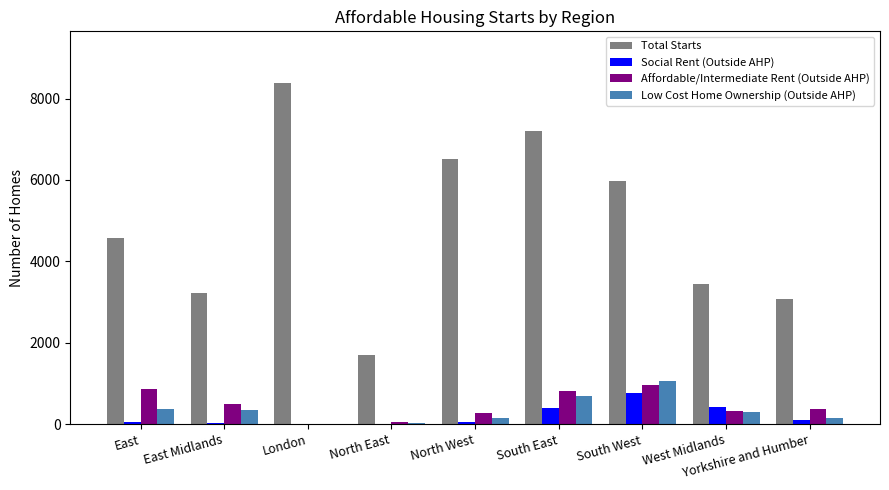

What is the difference between the Total Starts values at West Midlands and East?

1130